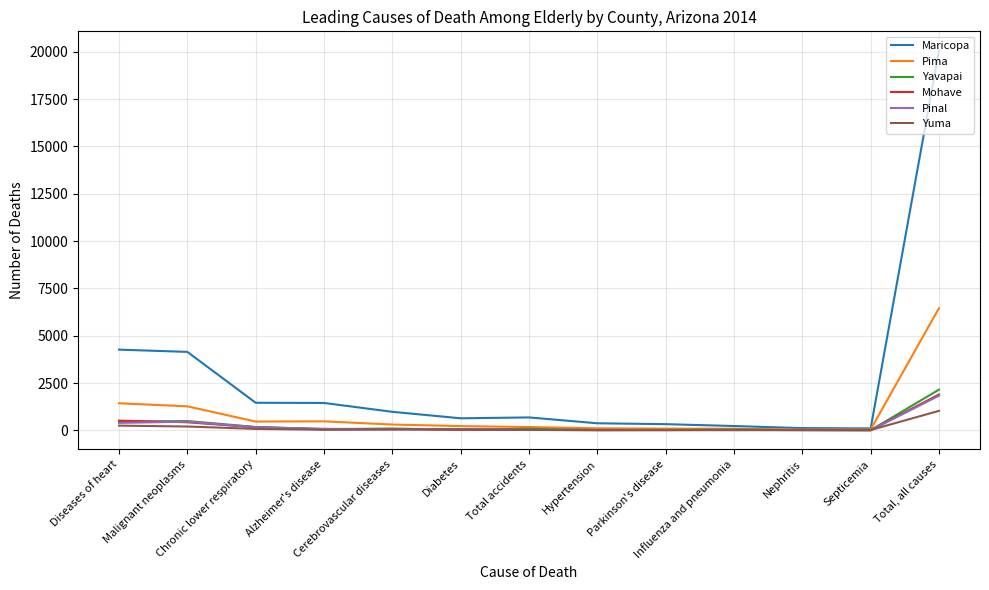

What is the greatest value displayed?

20079